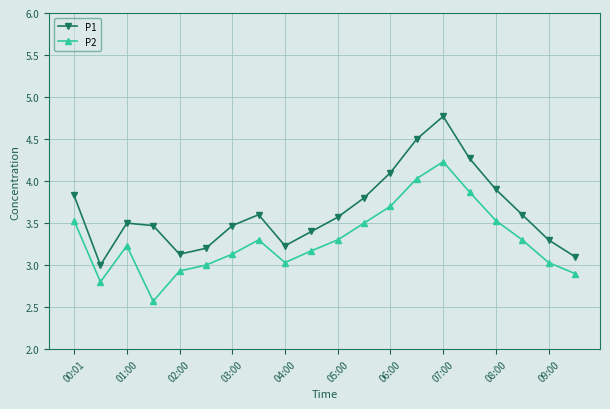

In P1, how many points are higher than both neighbors (excluding endpoints)?

3